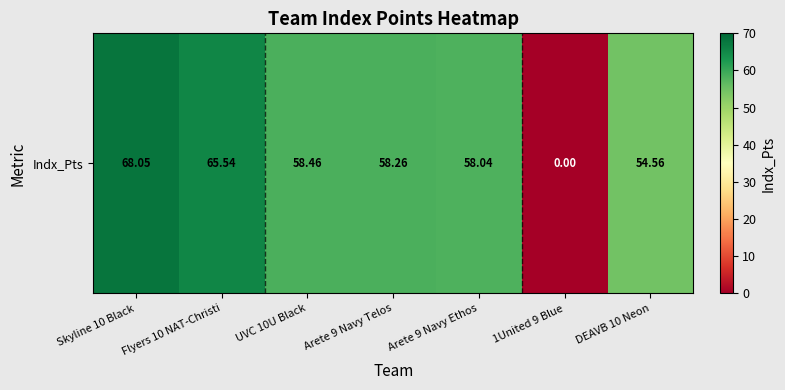

What is the difference between the values at Arete 9 Navy Ethos and UVC 10U Black?

0.4